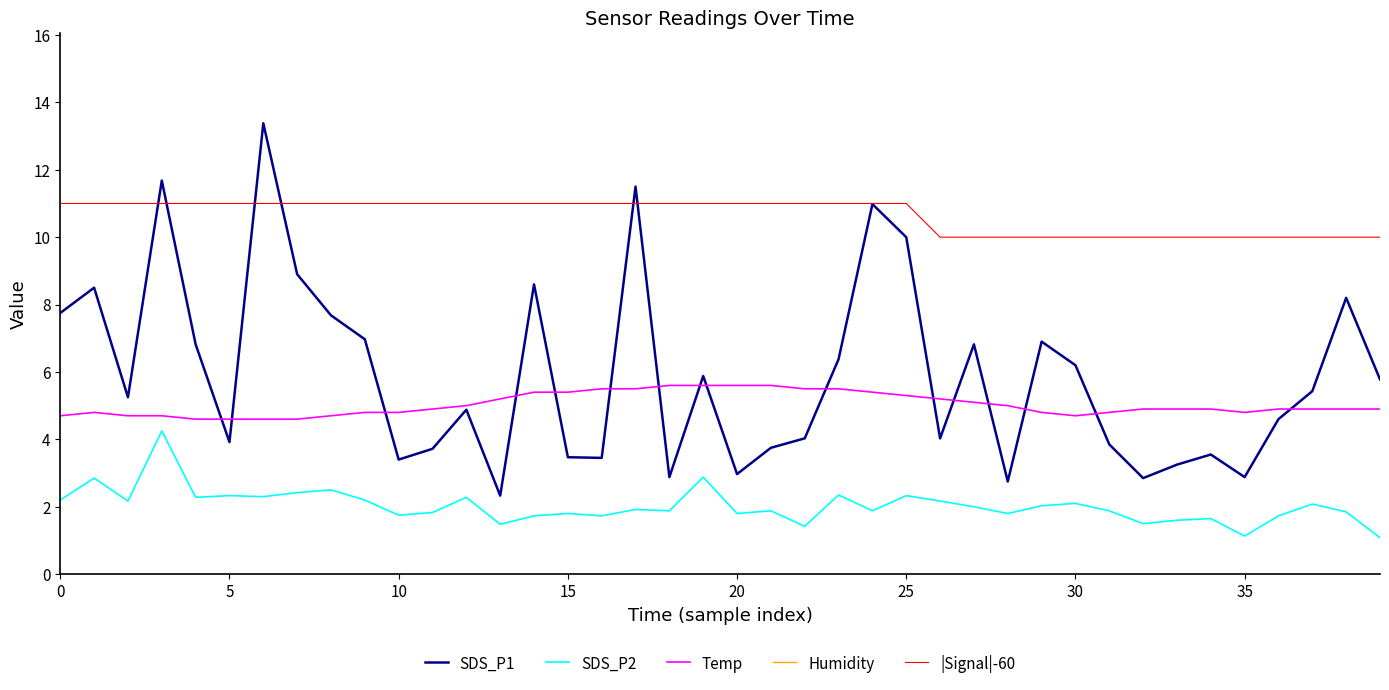

At which label is |Signal|-60 closest to 10?

26